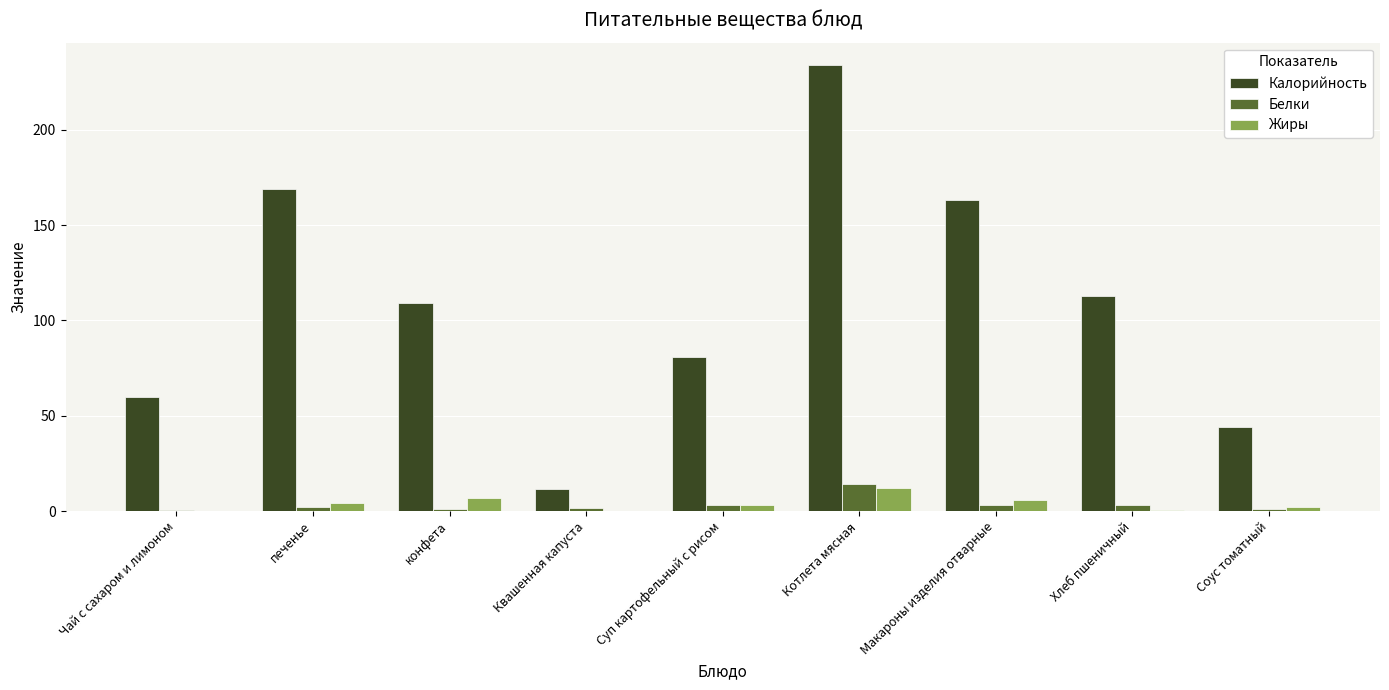

What is the total value across all series at Хлеб пшеничный?

116.5